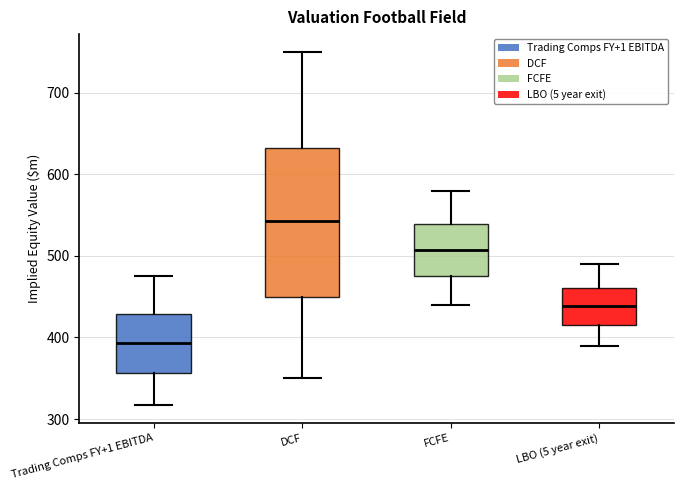

Reading left to right, read every box against the y-axis: the position of its median line, the range the box covers, and the ends of its whiskers. The values are not printed on the chart, so give them approximately, as read against the axis.

Trading Comps FY+1 EBITDA: median 390, box 360 to 430, whiskers 320 to 480
DCF: median 540, box 450 to 630, whiskers 350 to 750
FCFE: median 510, box 480 to 540, whiskers 440 to 580
LBO (5 year exit): median 440, box 420 to 460, whiskers 390 to 490